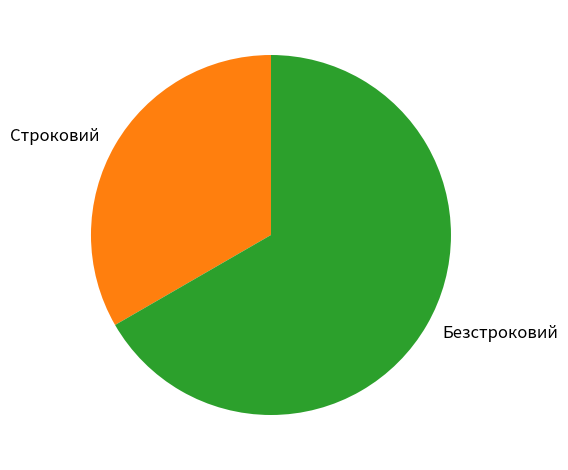

Between Безстроковий and Строковий, which is larger?

Безстроковий